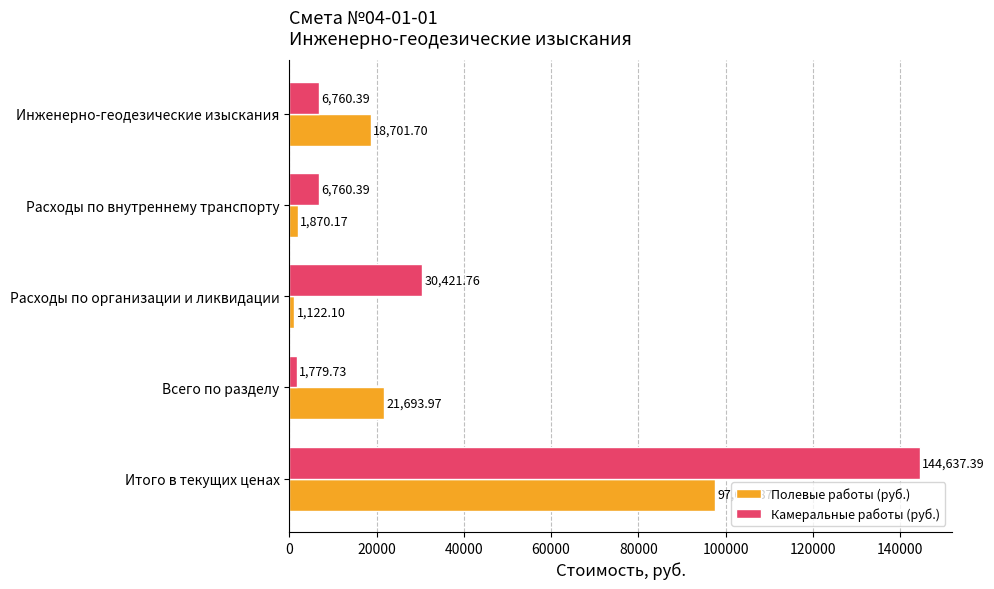

Which series has the largest range (max minus min)?

Камеральные работы (руб.)